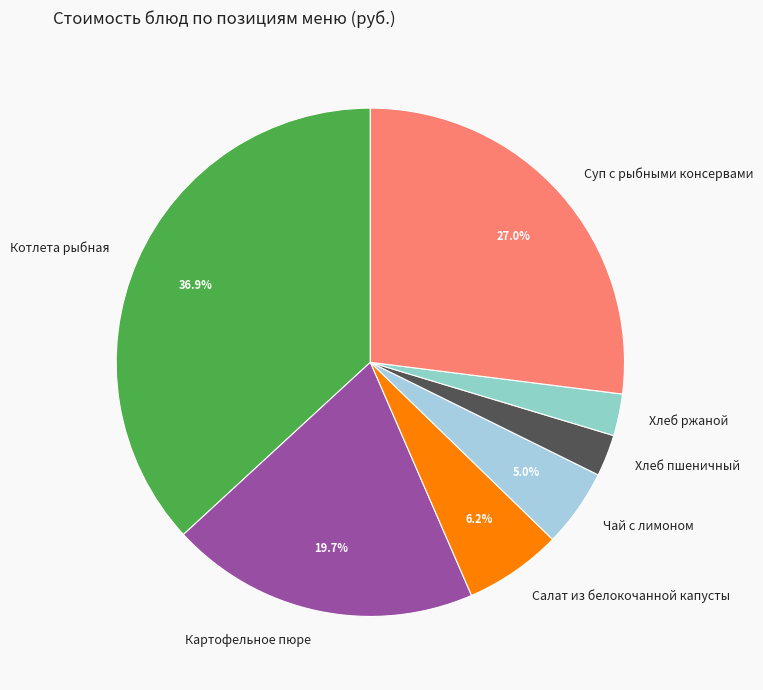

Which slice is the largest?

Котлета рыбная